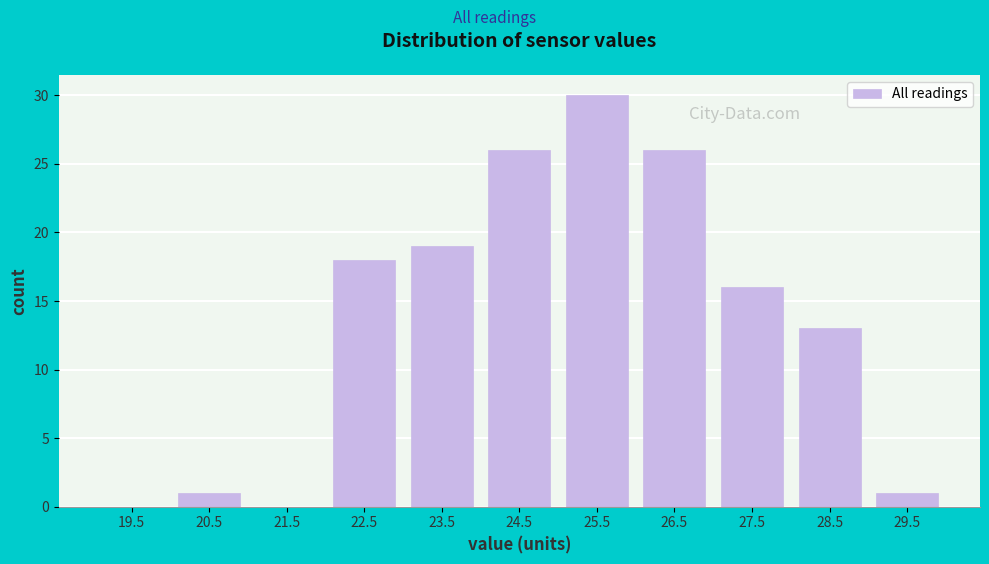

How tall is the bar that spans 25 to 26 on the x-axis? The values are not printed on the chart, so give them approximately, as read against the axis.

30